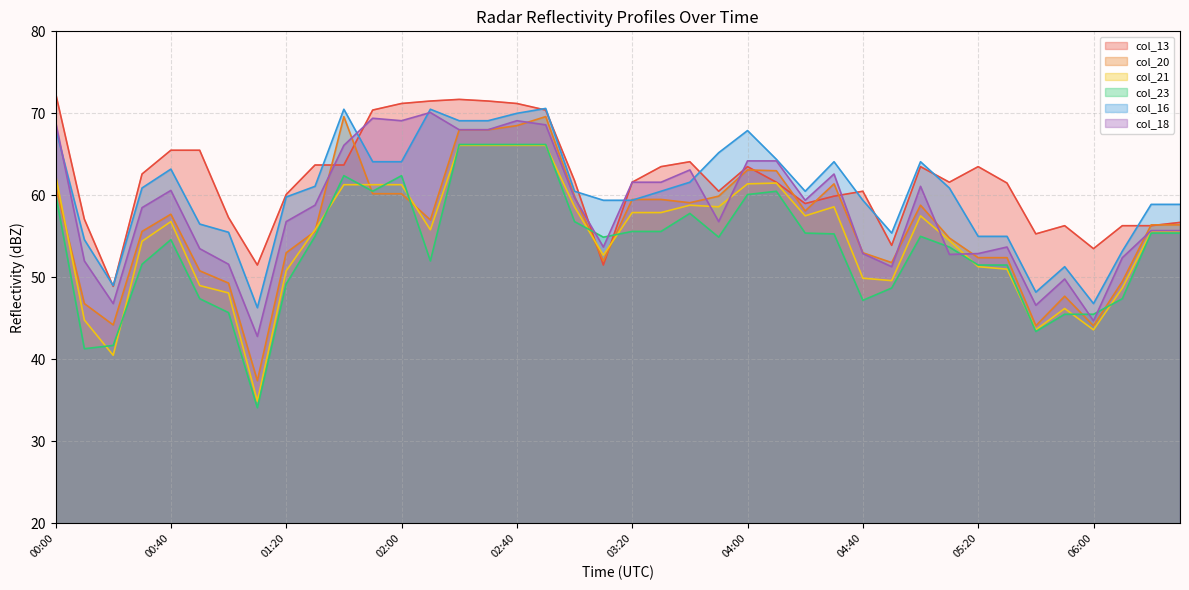

List the series in order of their peak value, lowest first.

col_21, col_23, col_20, col_18, col_16, col_13